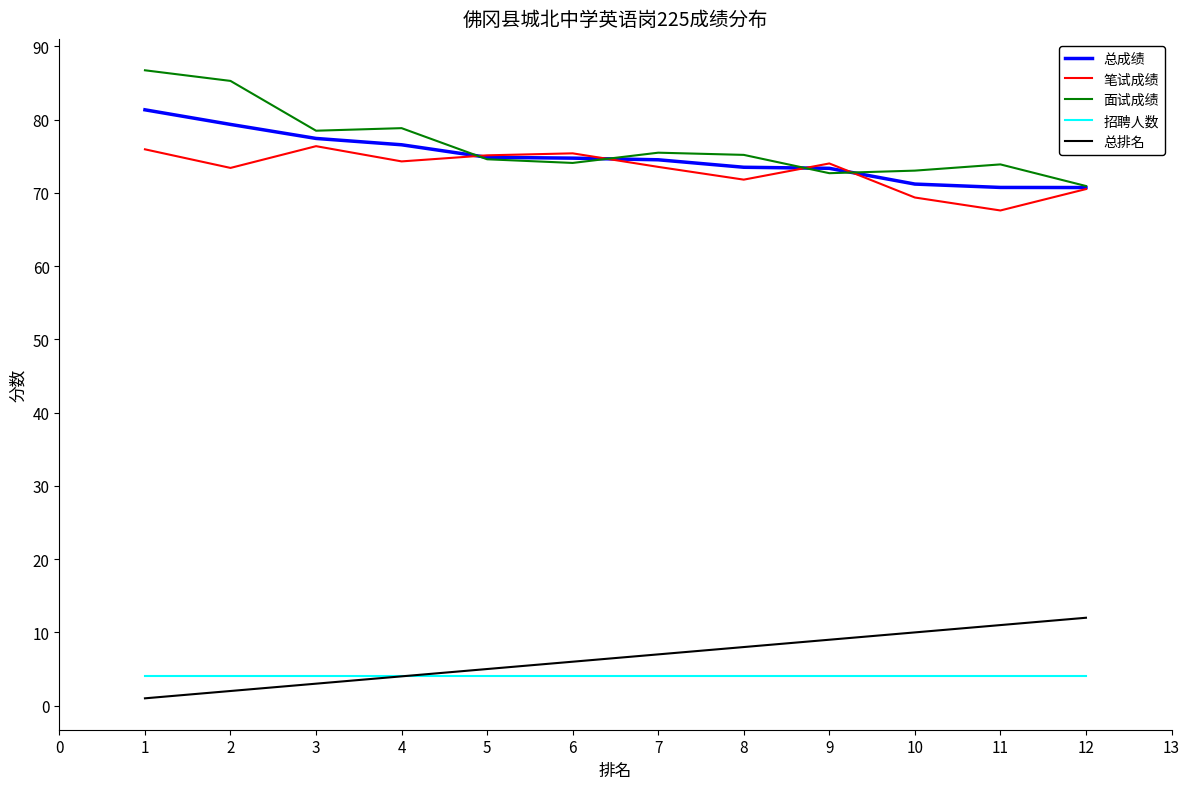

What is the highest value of the 总成绩 series?

81.4